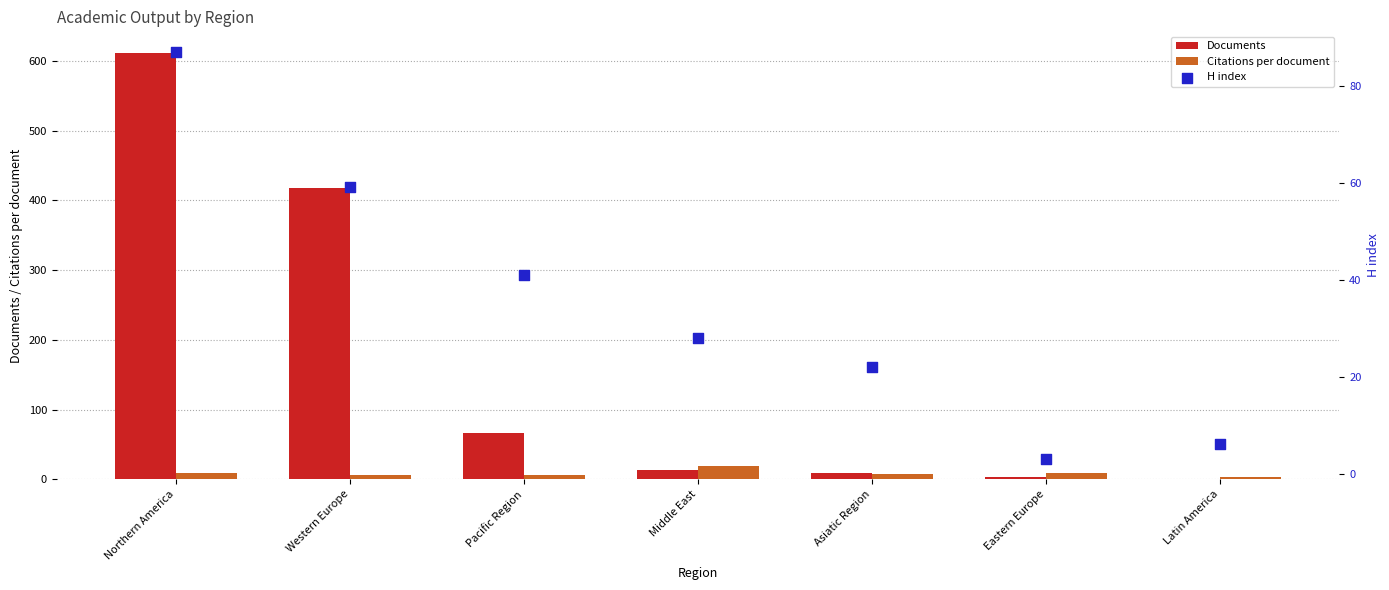

At how many categories does at least one series exceed 352?

2